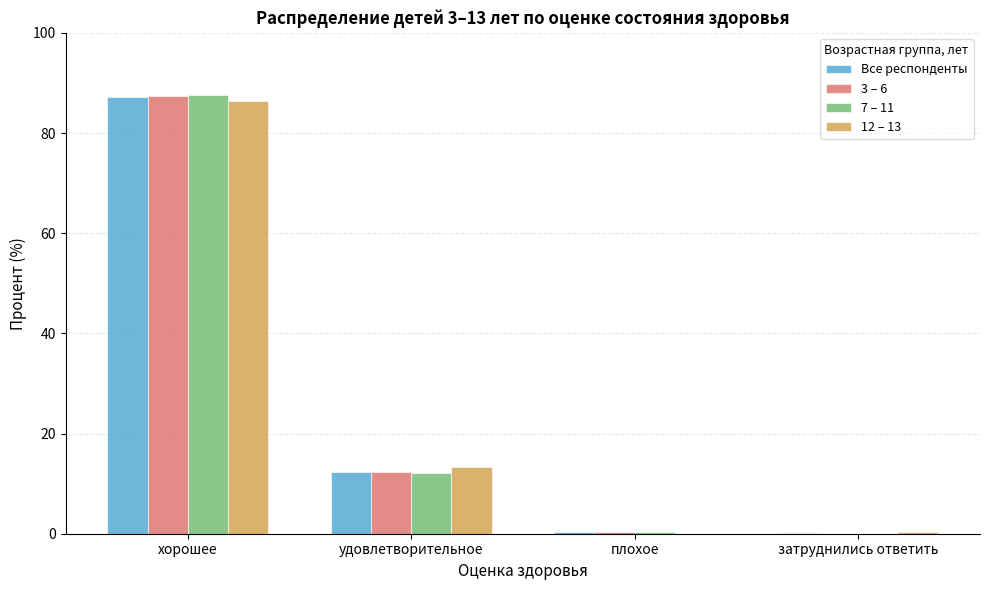

Where is 12 – 13 nearest to the value 43?

удовлетворительное